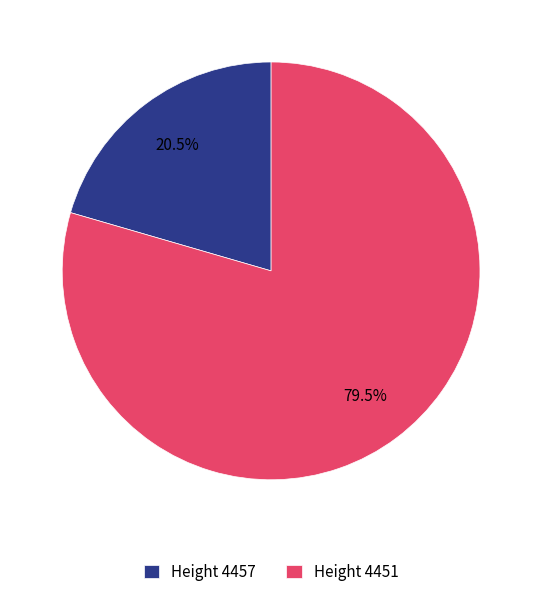

To the nearest percent, what is the average slice percentage?

50%